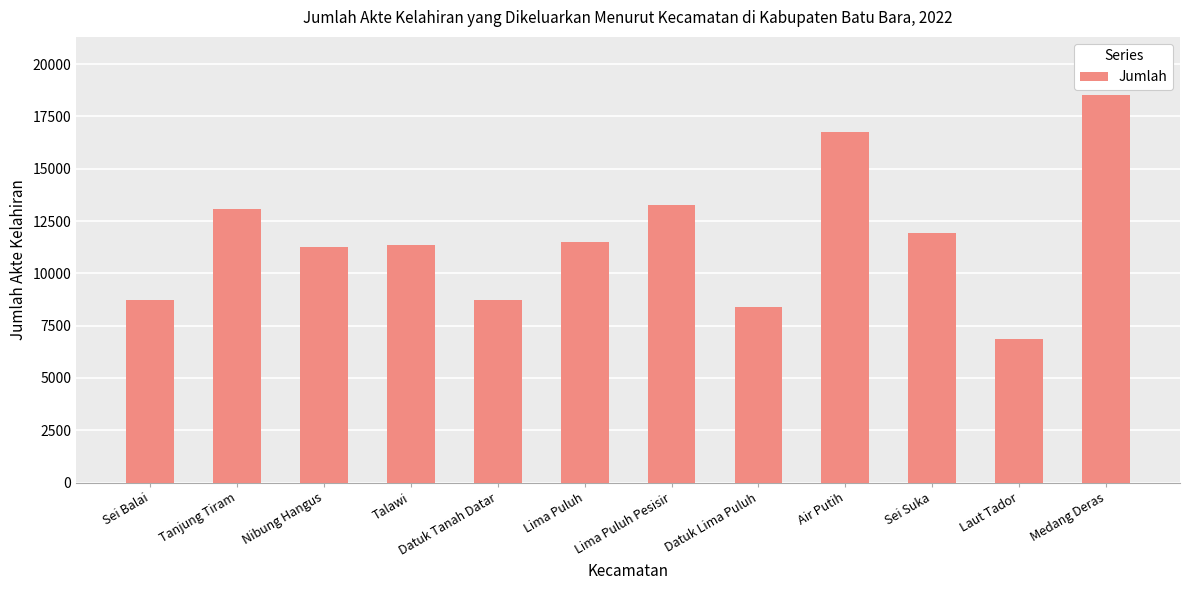

True or false: the data shows 6863 at Laut Tador.

True